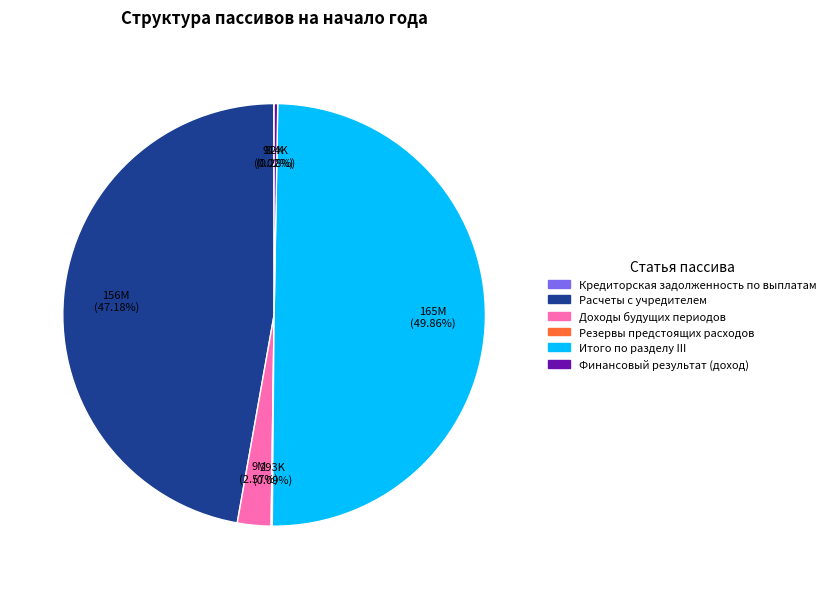

Which category has the biggest portion of the pie?

Итого по разделу III